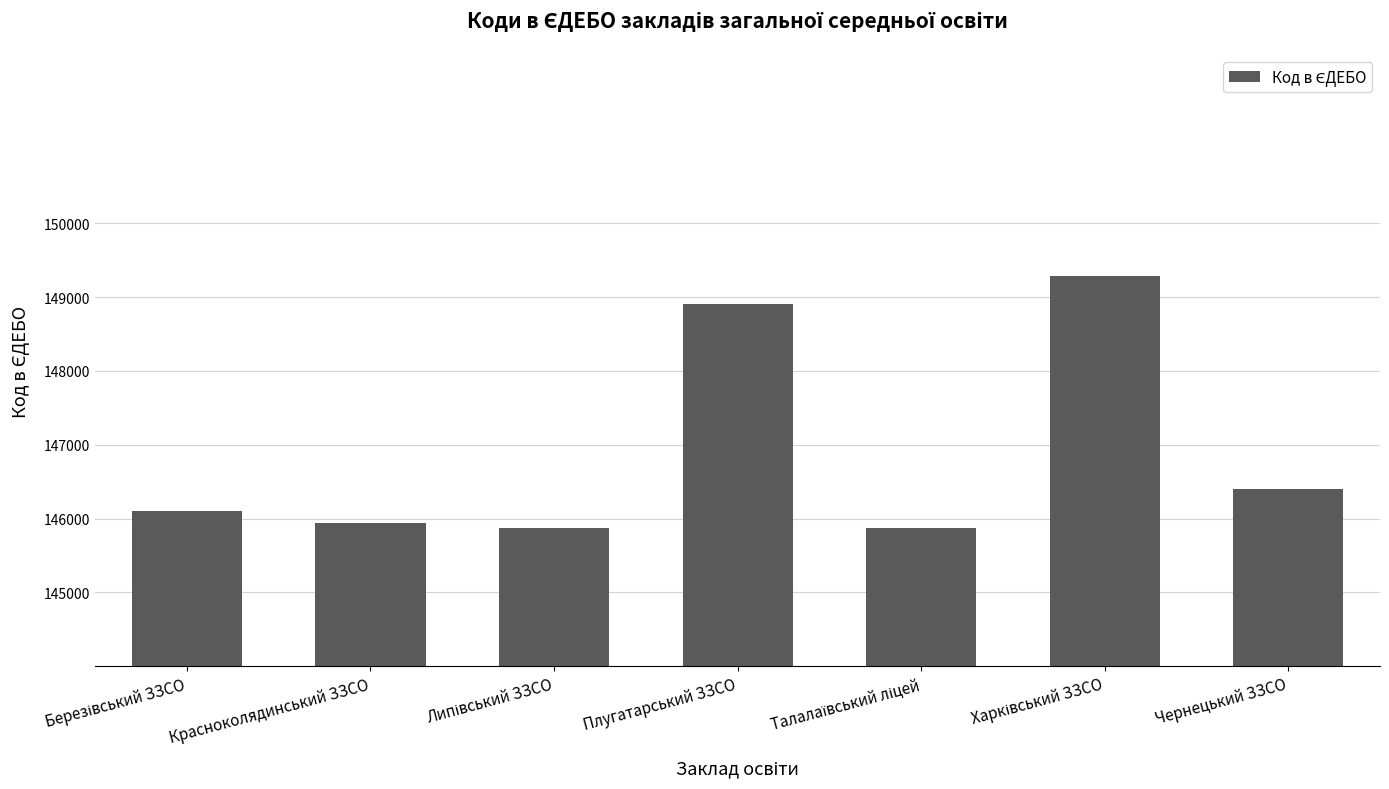

Read the value at Плугатарський ЗЗСО.

148909